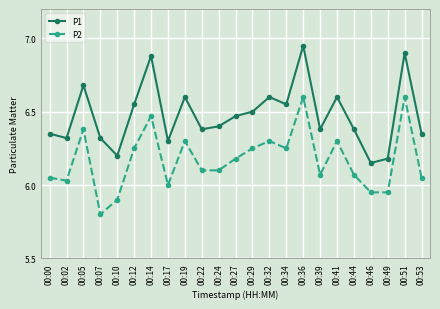

Where does the P2 series first go above 6?

00:00